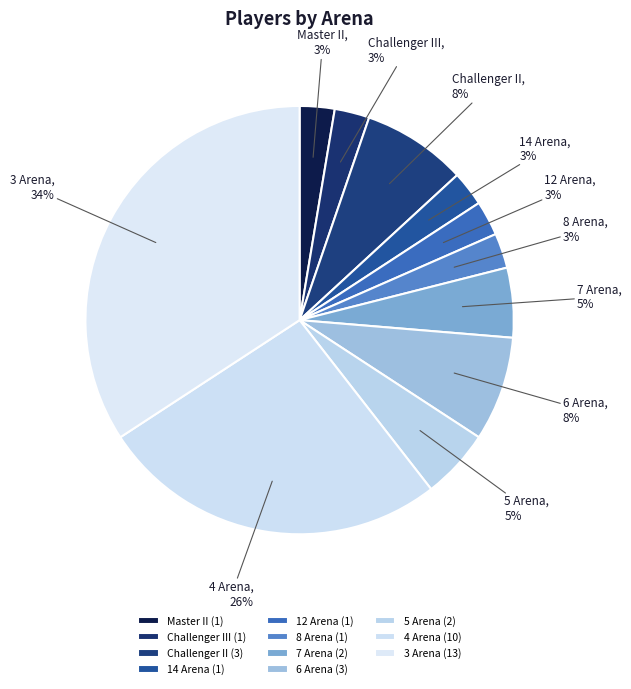

Count the number of slices in the pie.

11